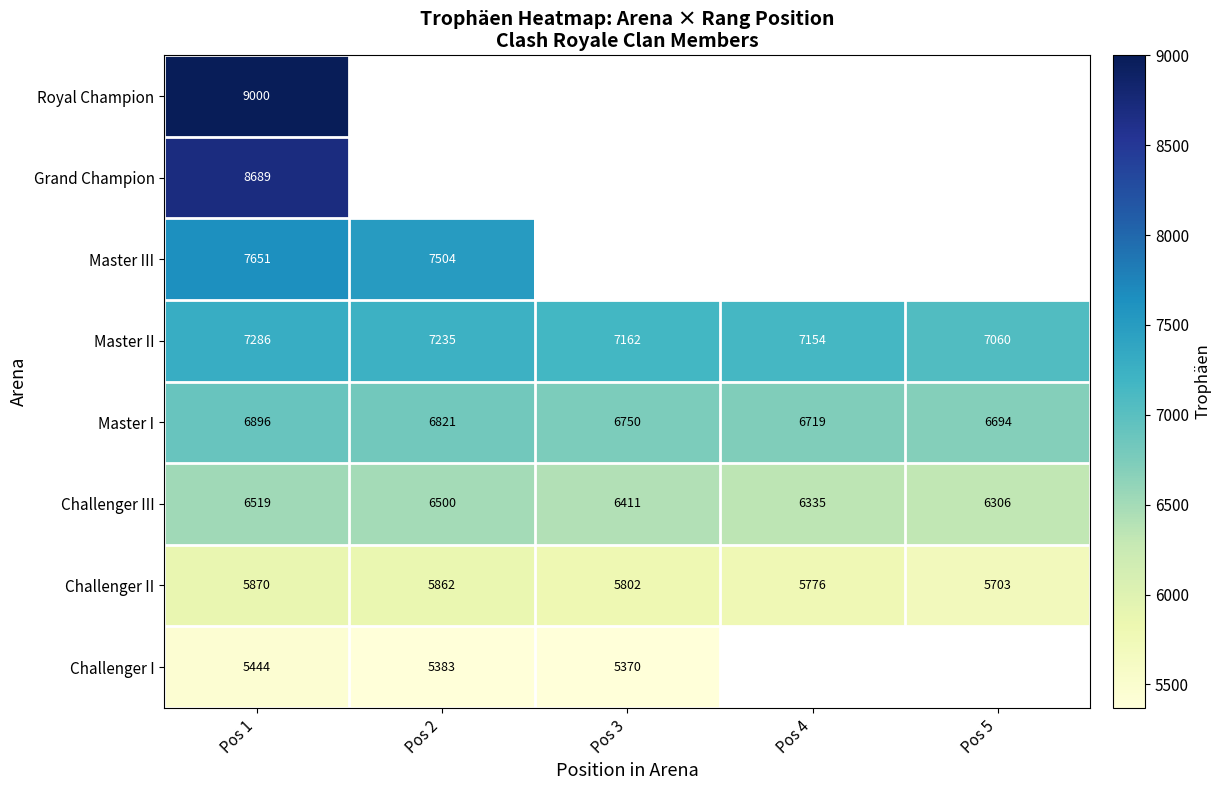

What is the approximate value of Master II at Pos 3?

7162